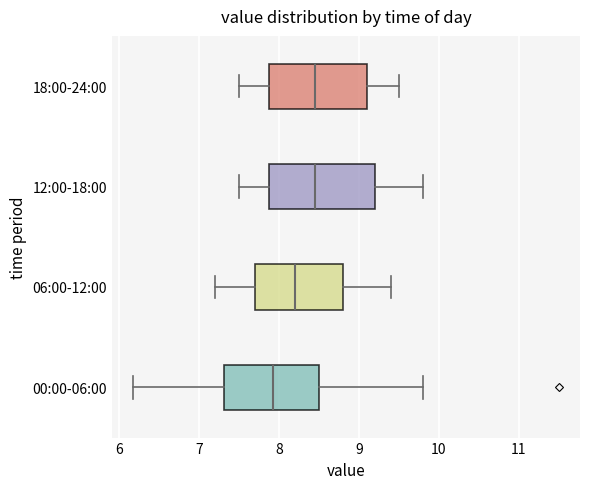

Where does the left whisker of the box for 18:00-24:00 end on the x-axis? The values are not printed on the chart, so give them approximately, as read against the axis.

7.5